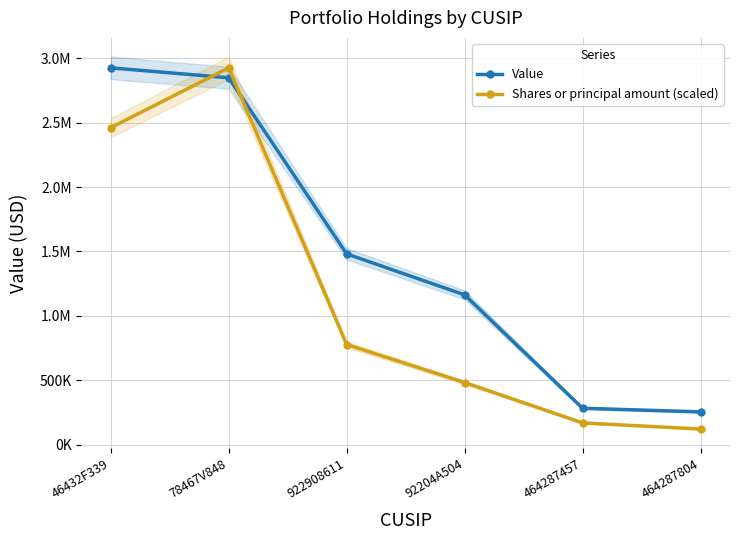

What is the minimum value for Shares or principal amount (scaled)?

121743.6